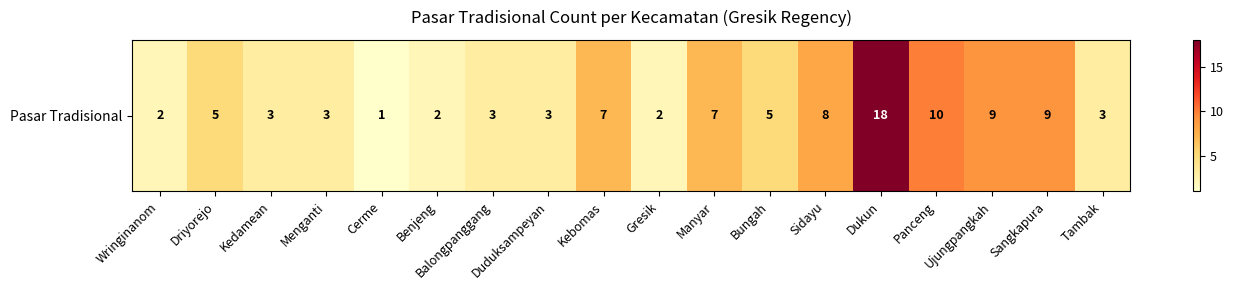

What is the sum of all values?

100